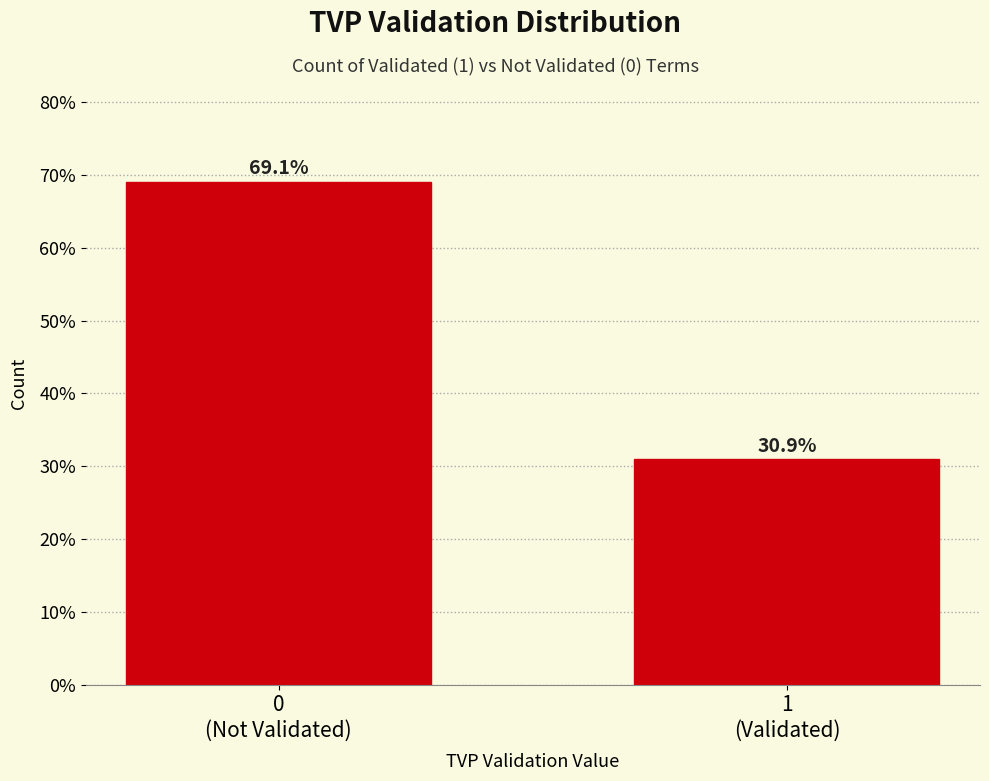

Reading left to right, what are all the values shown in this chart?

69.1	30.9